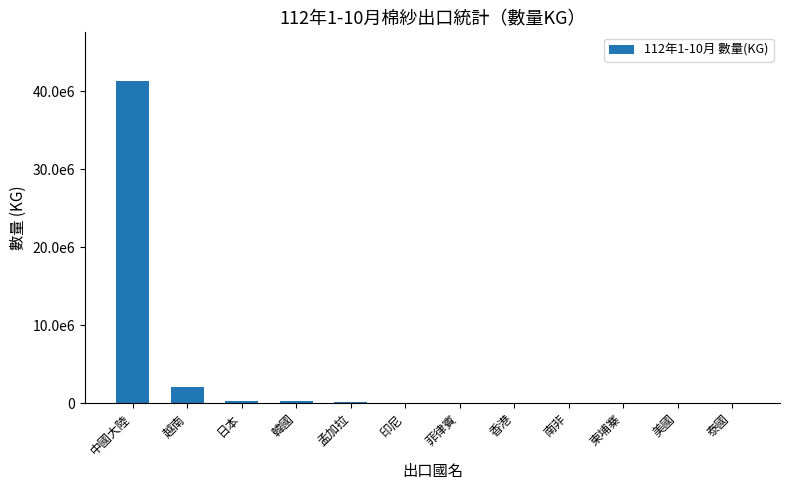

Reading left to right, what are all the values shown in this chart?

41373016	2083299	290508	269046	121768	67585	61652	44451	39009	14574	12262	11191